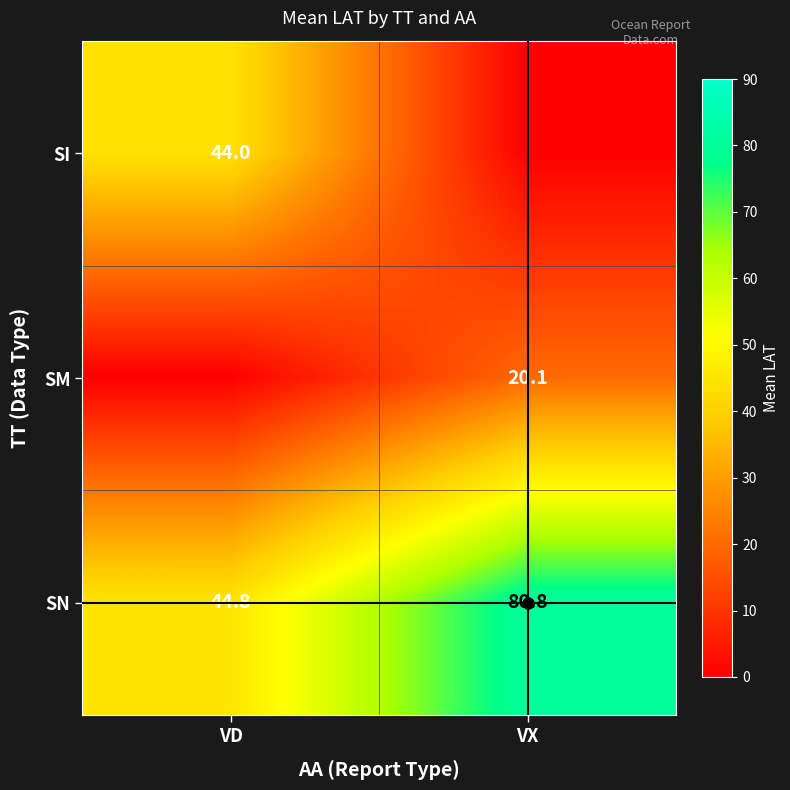

Is the value of SI at VD greater than the value of SN at VX?

No